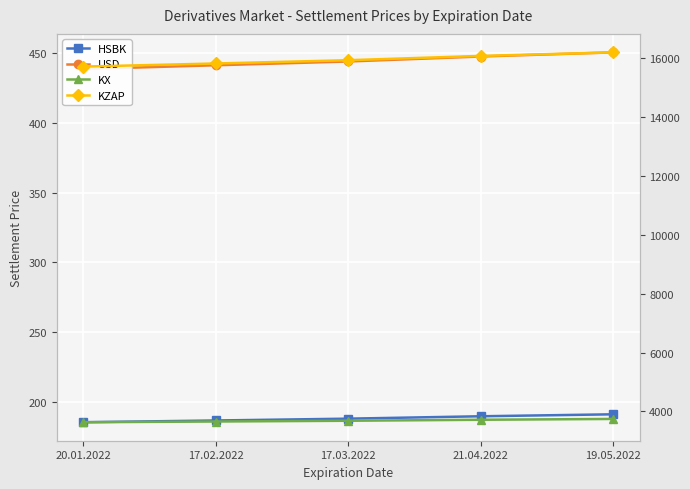

Reading left to right, transcribe all the data shown in this chart.

HSBK: 20.01.2022=185.1	17.02.2022=186.4	17.03.2022=187.7	21.04.2022=189.4	19.05.2022=190.8
USD: 20.01.2022=438.8	17.02.2022=441.5	17.03.2022=444.2	21.04.2022=447.8	19.05.2022=450.8
KX: 20.01.2022=3632.5	17.02.2022=3656.8	17.03.2022=3682.6	21.04.2022=3716.3	19.05.2022=3744.1
KZAP: 20.01.2022=15715.7	17.02.2022=15821.0	17.03.2022=15932.4	21.04.2022=16078.4	19.05.2022=16198.6